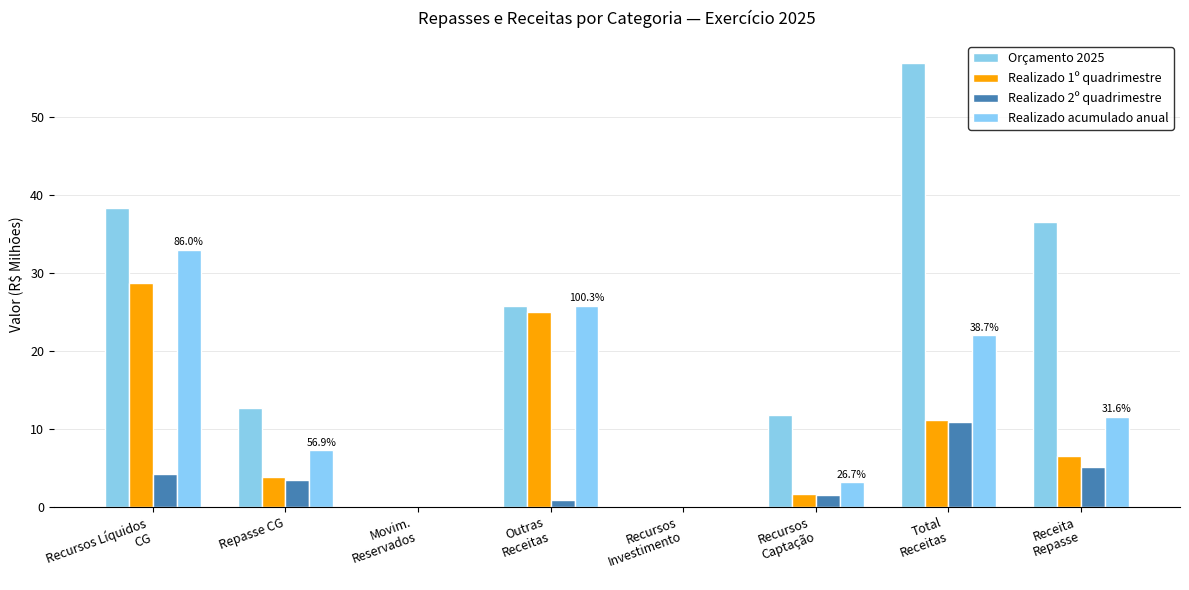

At which label does Orçamento 2025 reach its peak?

Total
Receitas